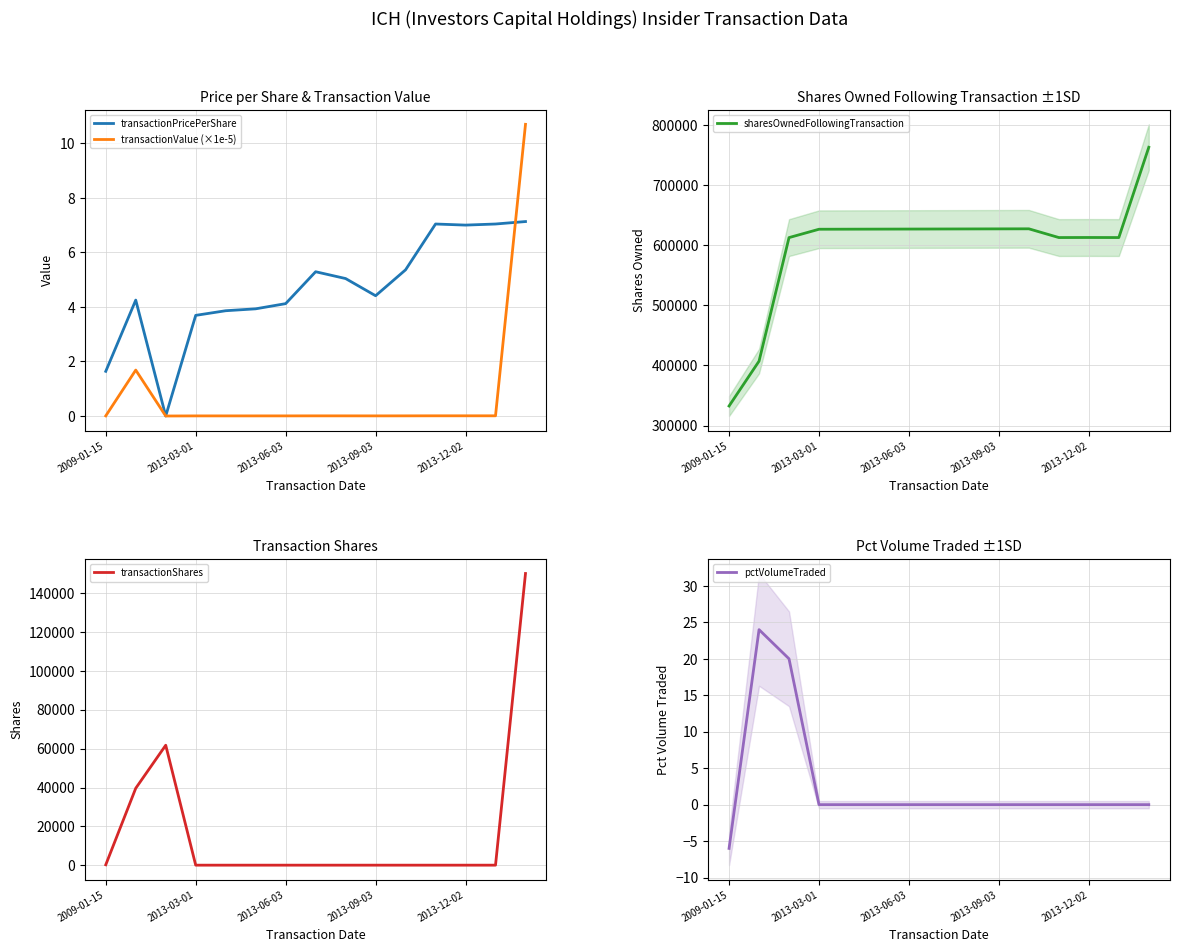

True or false: pctVolumeTraded has a value of 19.9 at 13.

False